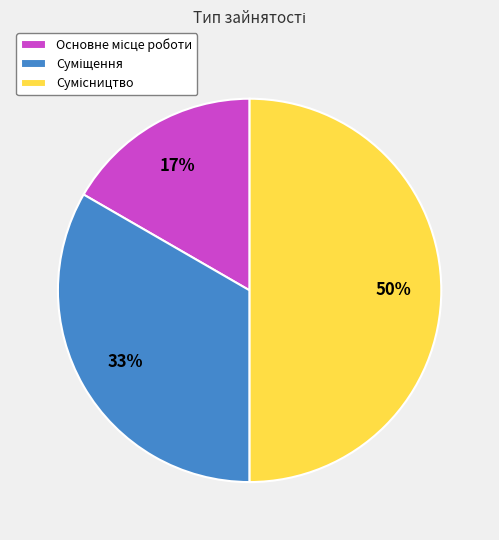

To the nearest percent, what is the average slice percentage?

33%